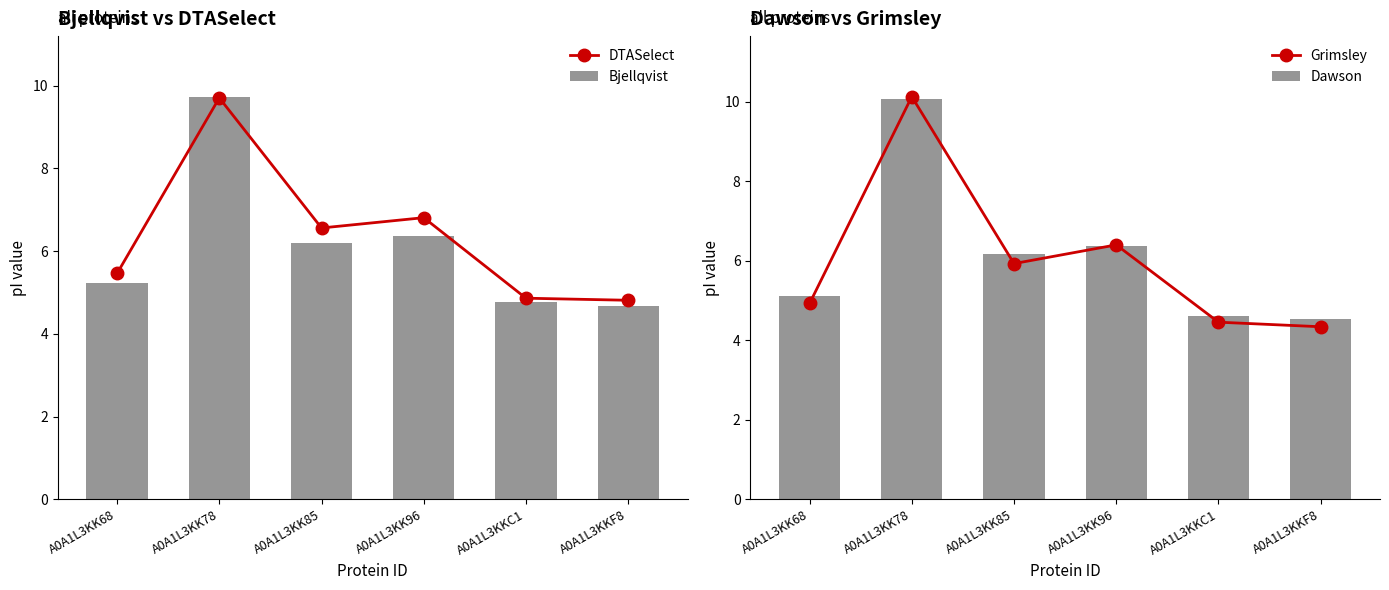

What is the sum of the Bjellqvist values at A0A1L3KK78 and A0A1L3KKF8?

14.4